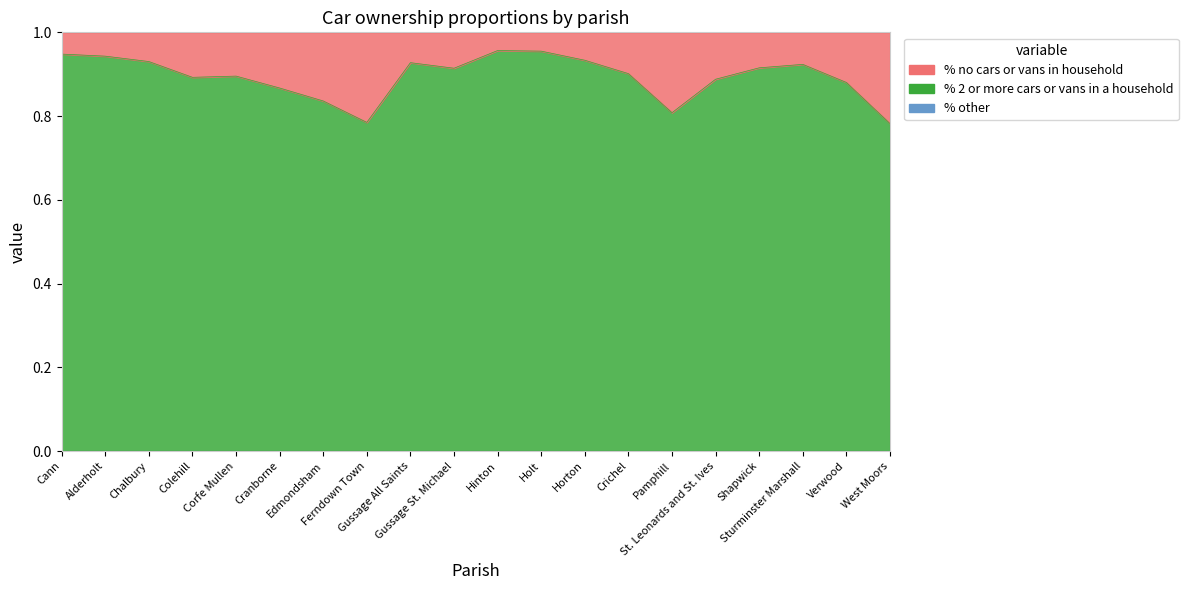

What position from the right is Hinton?

10